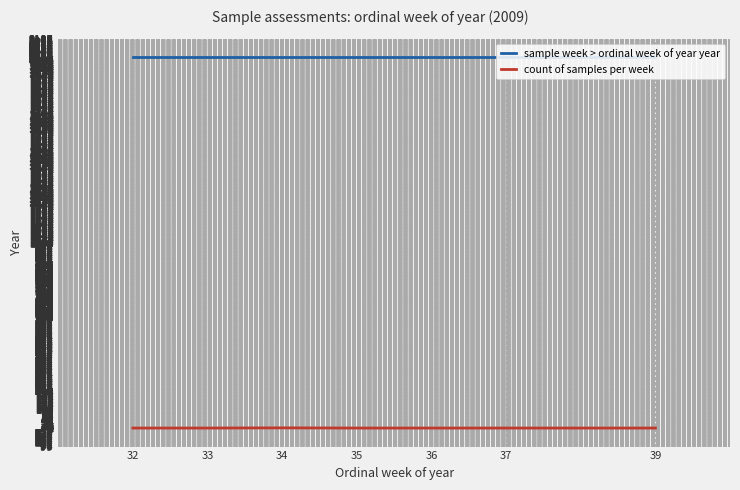

Is it true that sample week > ordinal week of year year equals 2009 at 39?

True